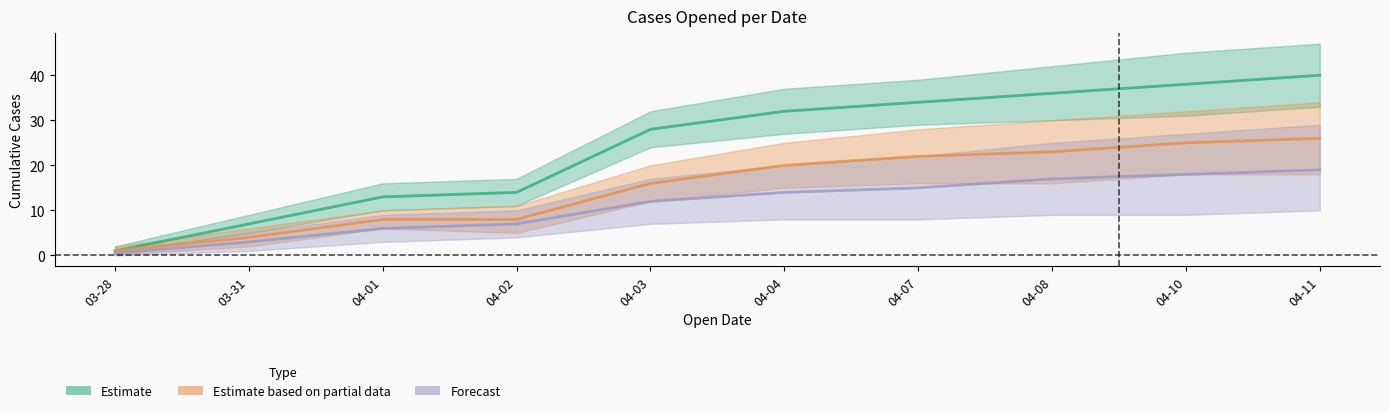

Which series has the largest range (max minus min)?

Estimate